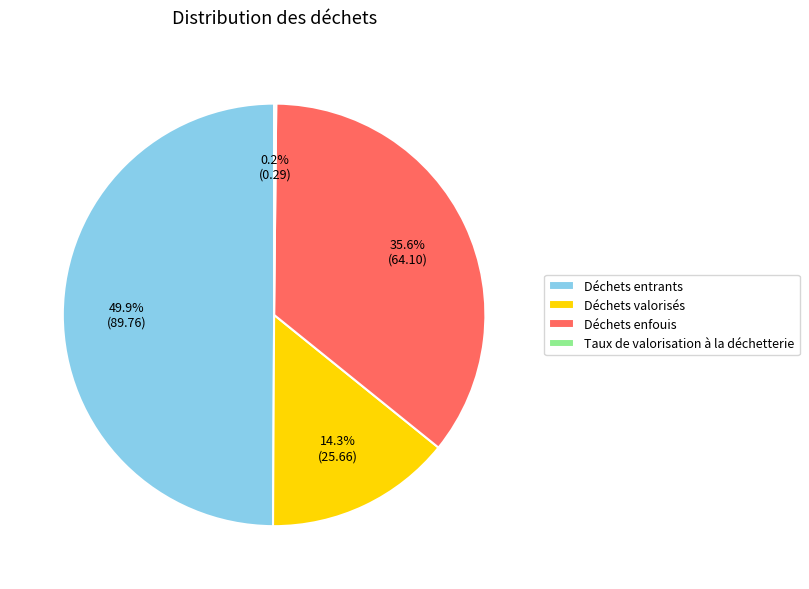

Combined, do Déchets entrants and Déchets enfouis account for over 50%?

Yes